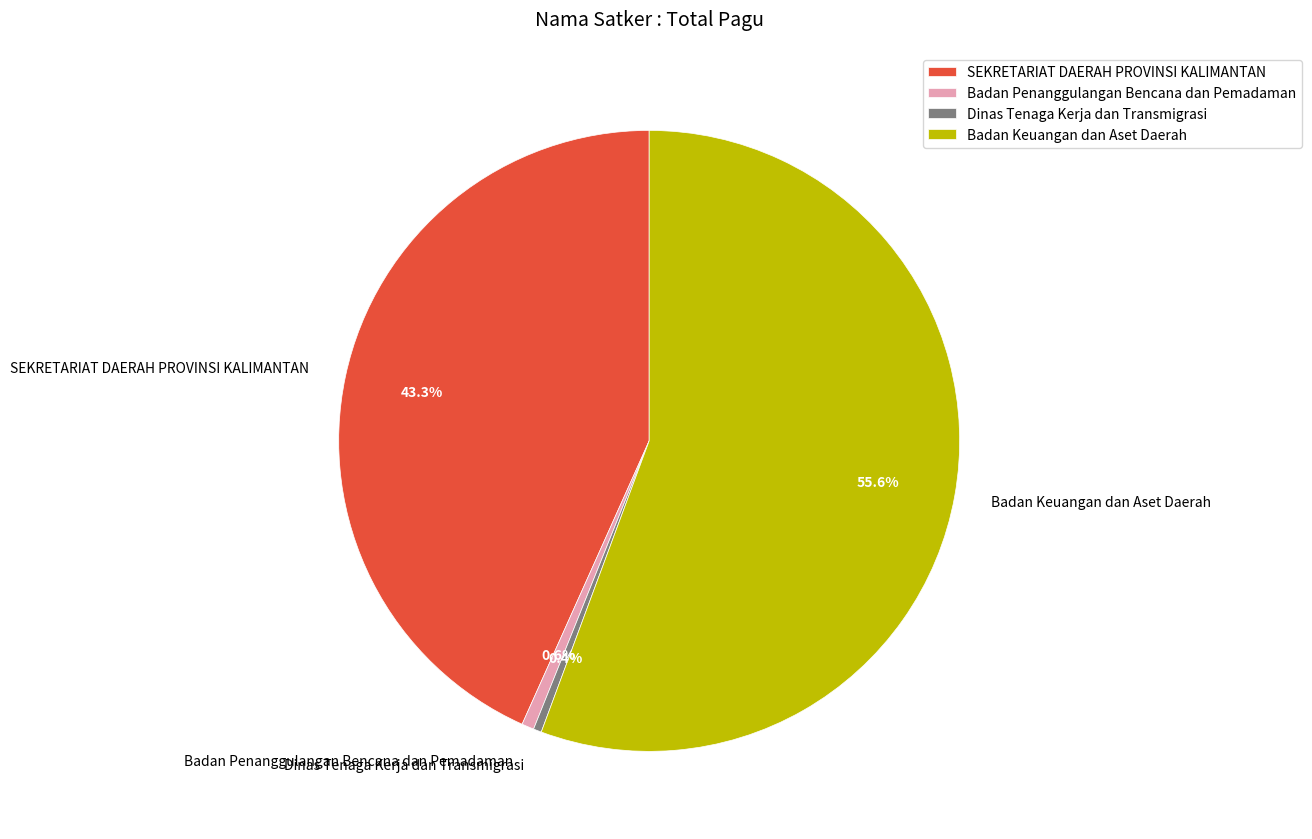

Between Badan Penanggulangan Bencana dan Pemadaman and Badan Keuangan dan Aset Daerah, which is larger?

Badan Keuangan dan Aset Daerah